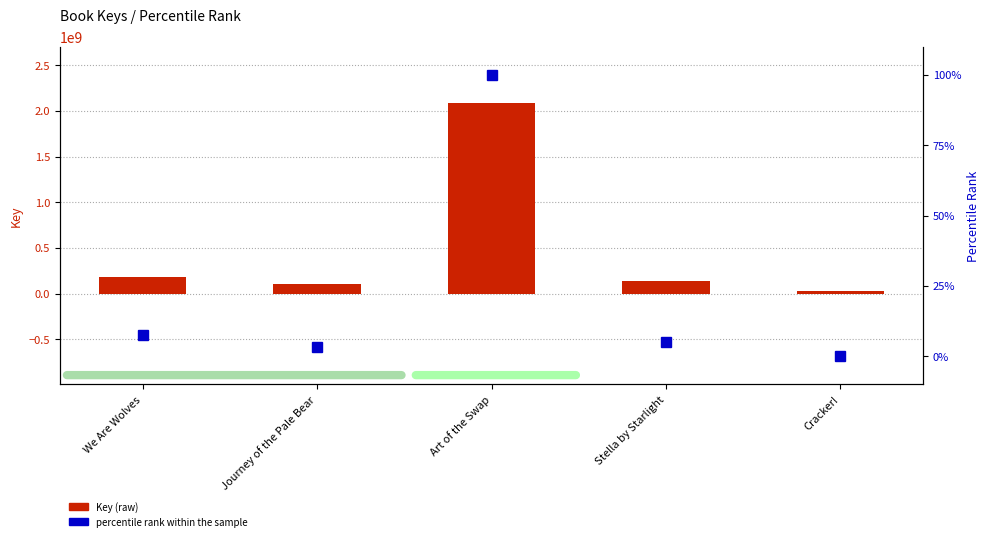

At which category is the sum across all series the highest?

Art of the Swap